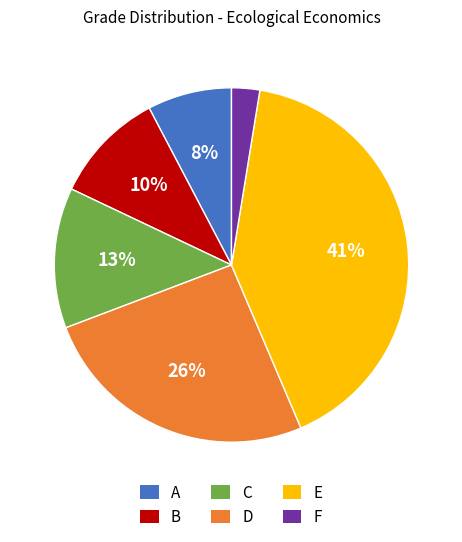

How many slices are in this pie chart?

6